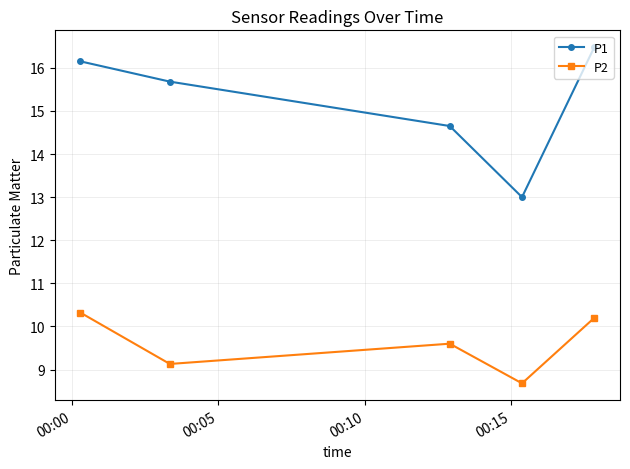

List the series in order of their peak value, highest first.

P1, P2